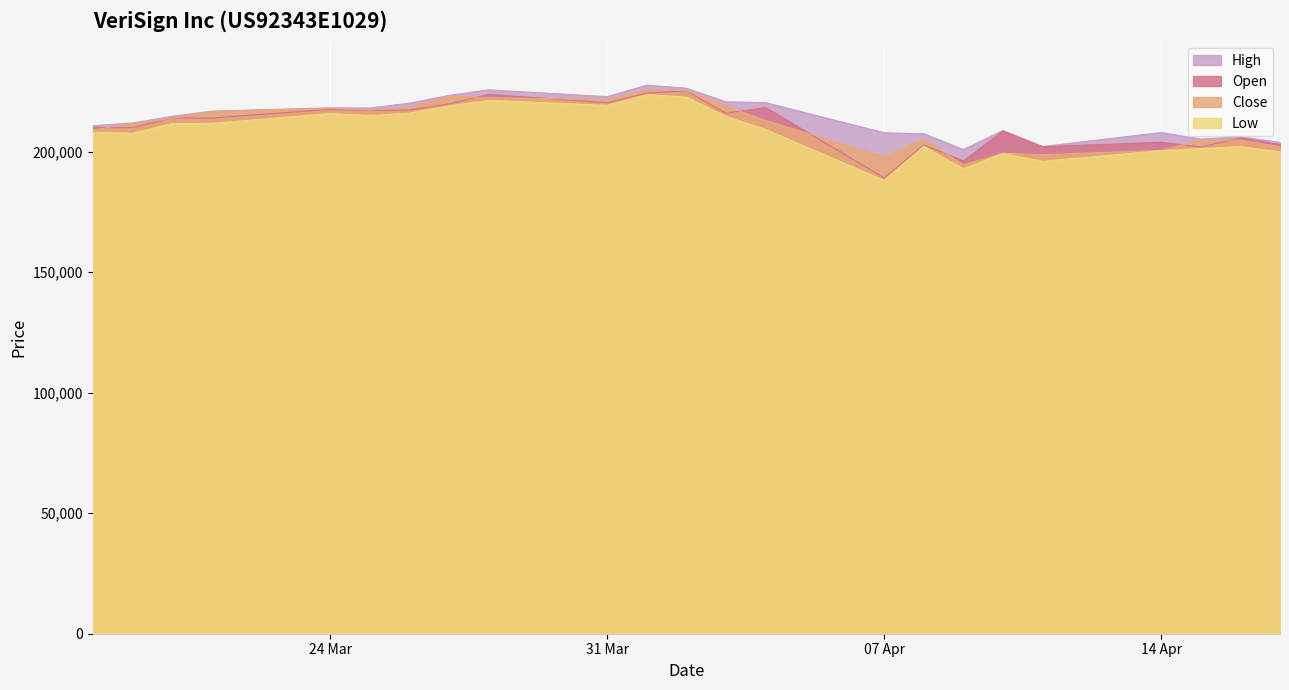

Count the number of categories in the chart.

23